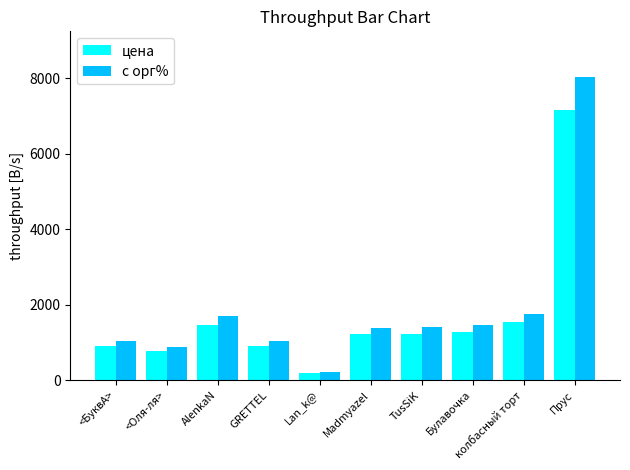

Does the chart contain any negative values?

No